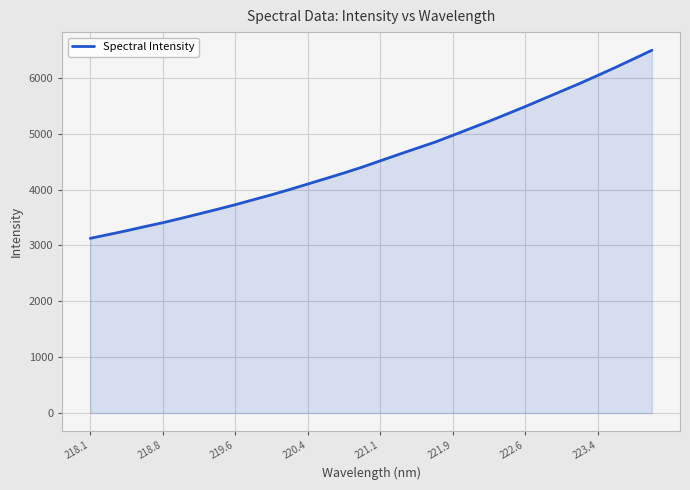

What is the maximum value shown in the chart?

6492.9